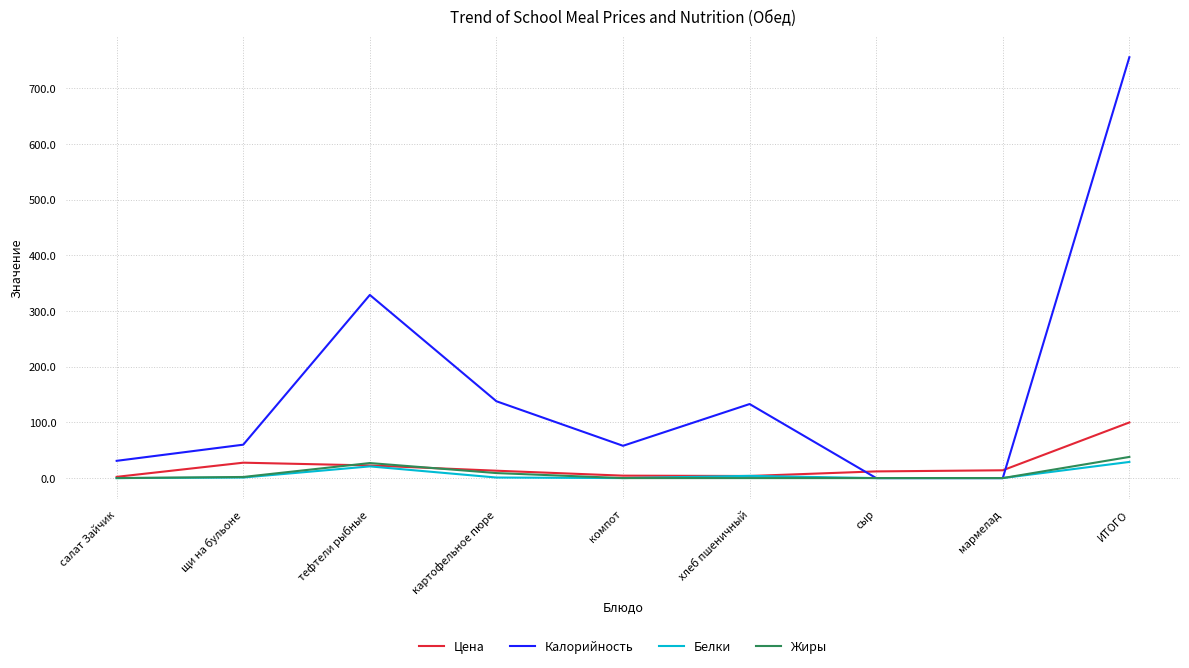

Where is Калорийность nearest to the value 378?

тефтели рыбные